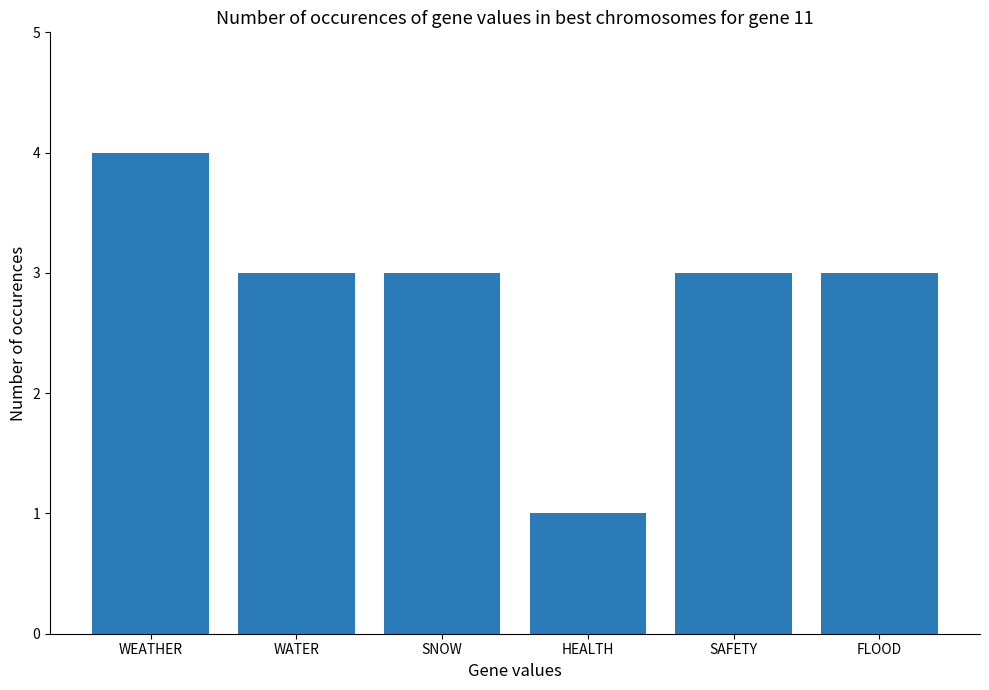

Is it true that the value at SAFETY is 3?

True